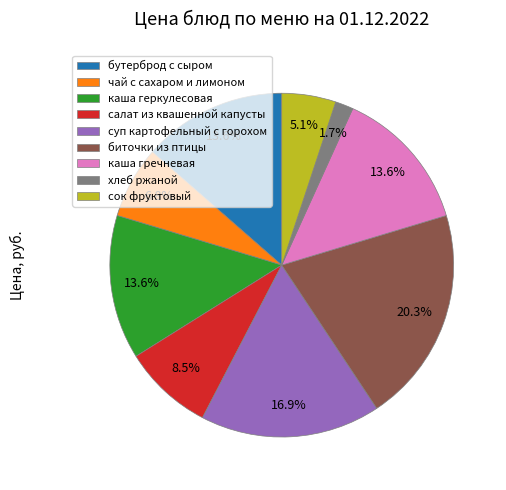

Combined, what portion of the pie is хлеб ржаной and чай с сахаром и лимоном?

8.5%